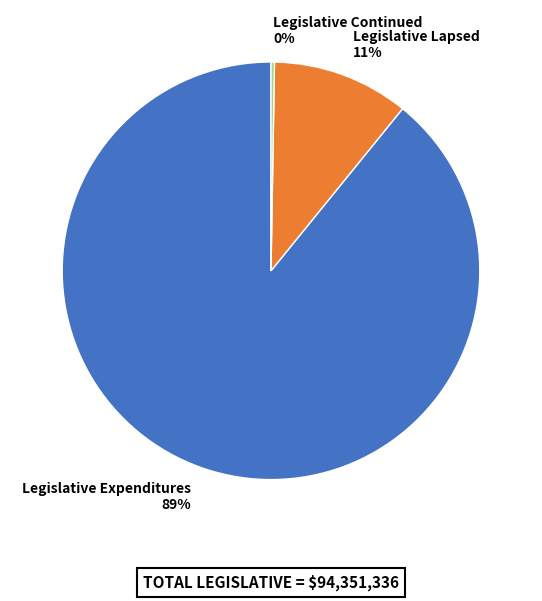

What is the majority slice?

Legislative Expenditures